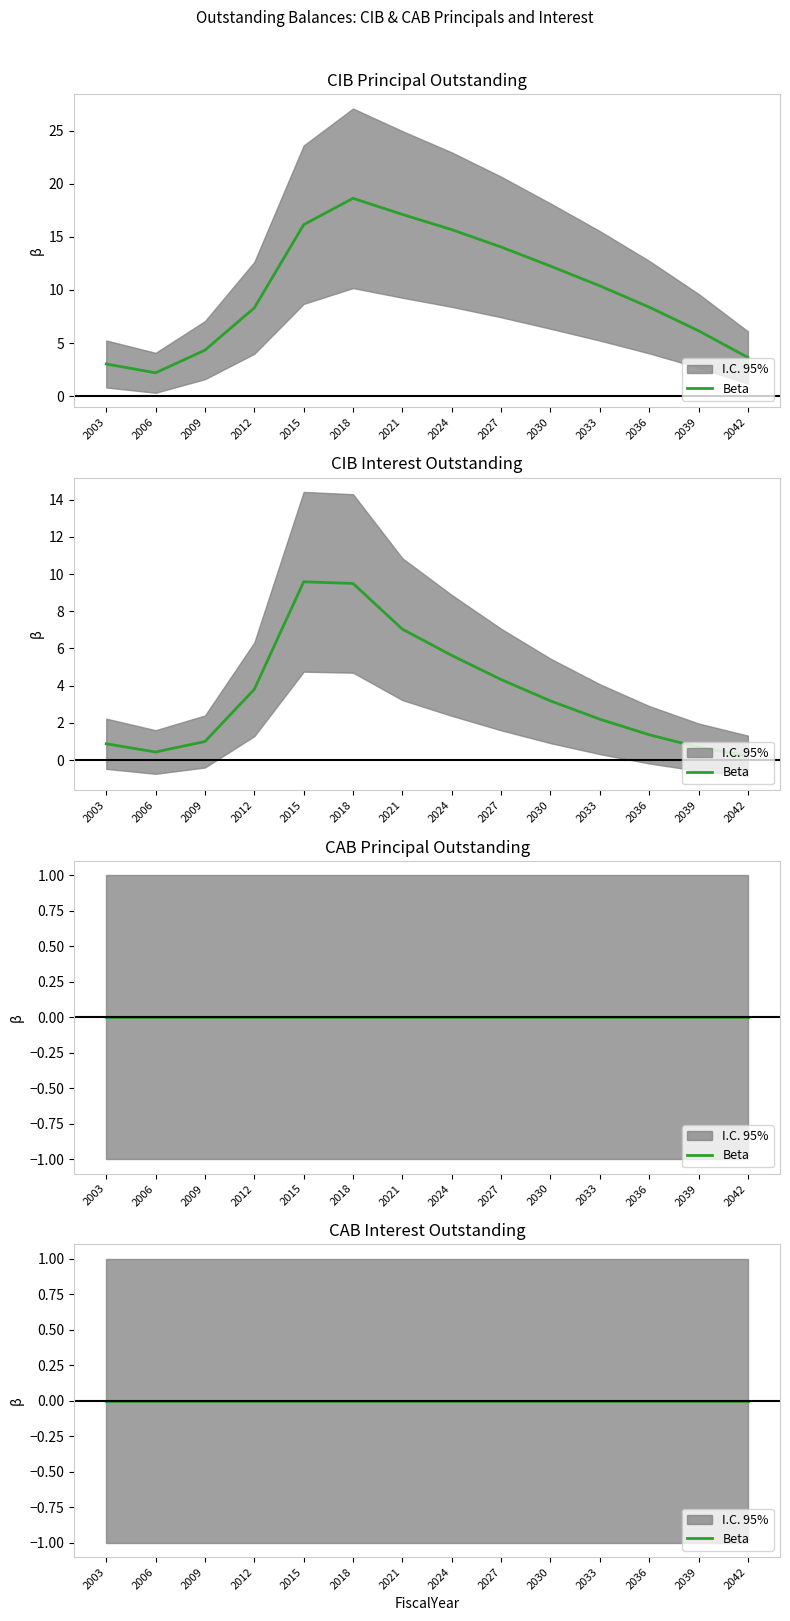

At which category is the sum across all series the highest?

2018